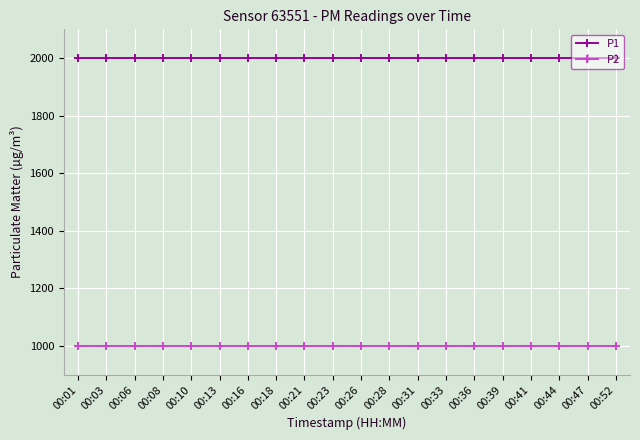

What is the value of the P1 point at the 13th from the left?

1999.9